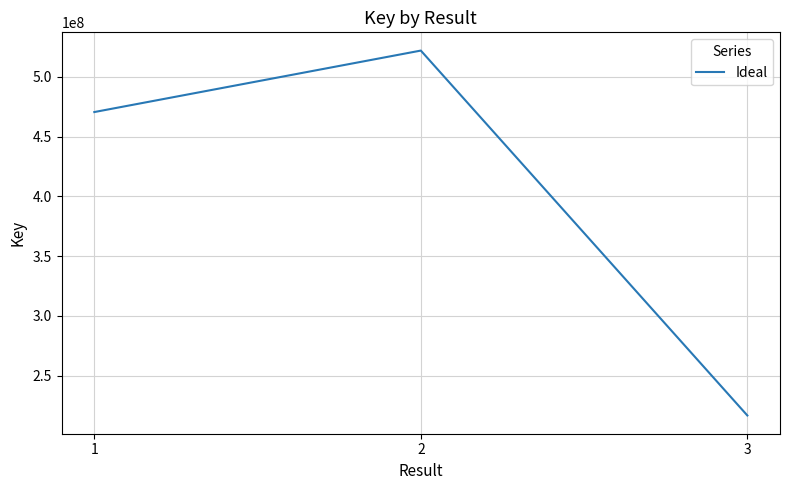

List the labels in order of value, smallest first.

3, 1, 2